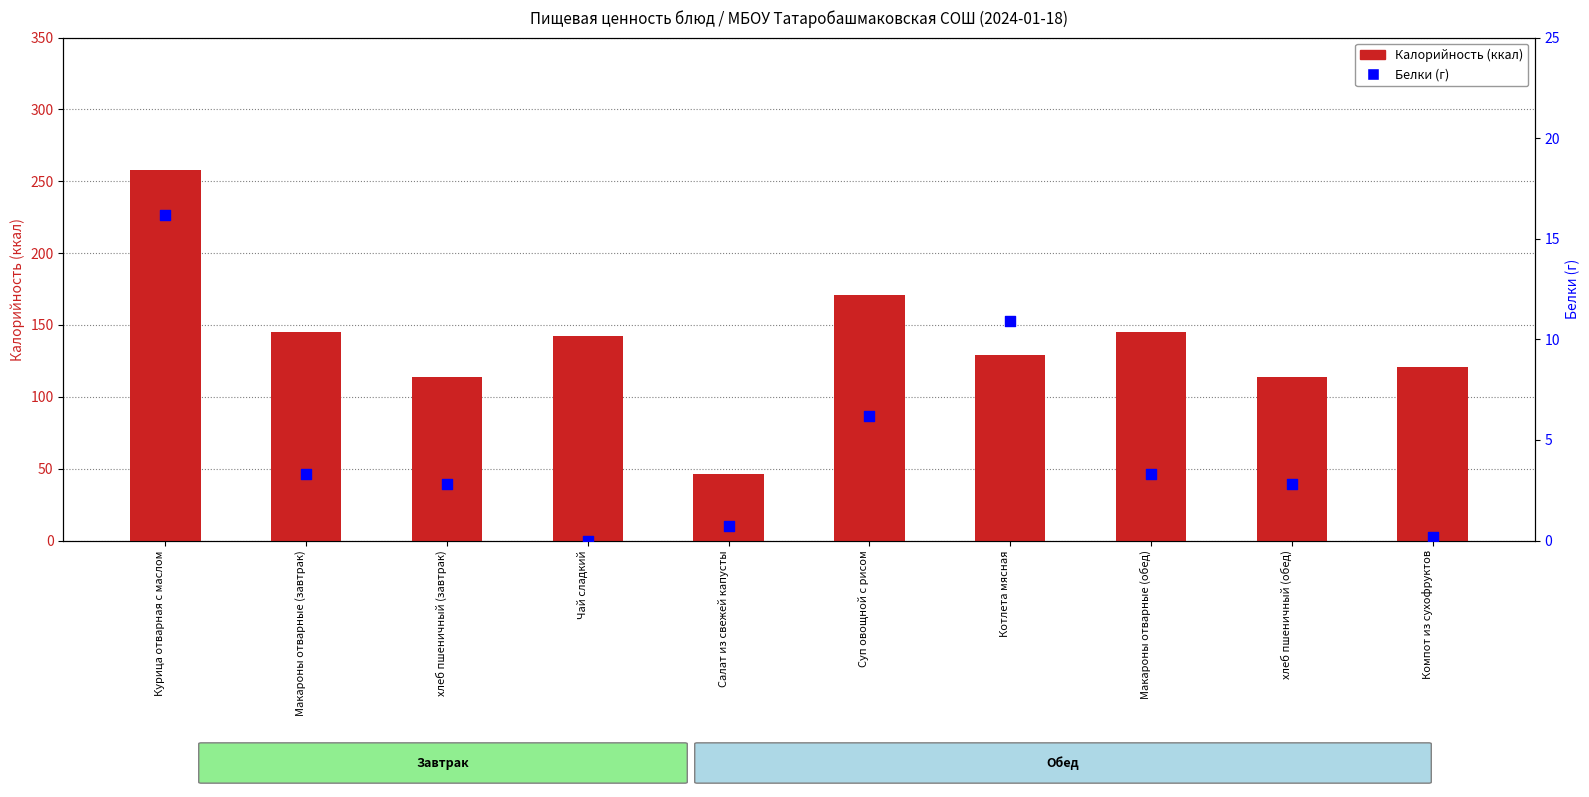

Which series contains the lowest Y value?

Белки (г)